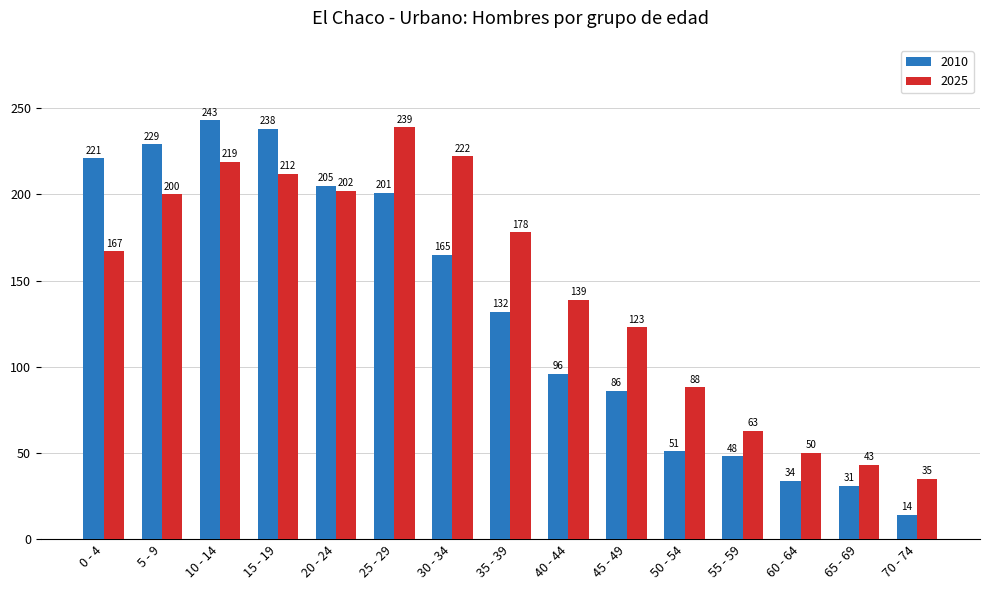

How many values in the 2025 series are below 167?

7